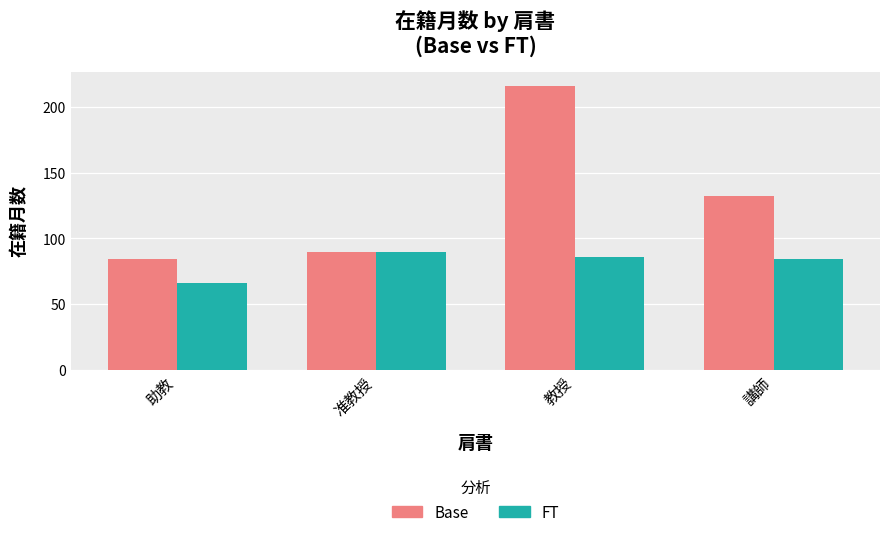

What position from the left is 助教?

1